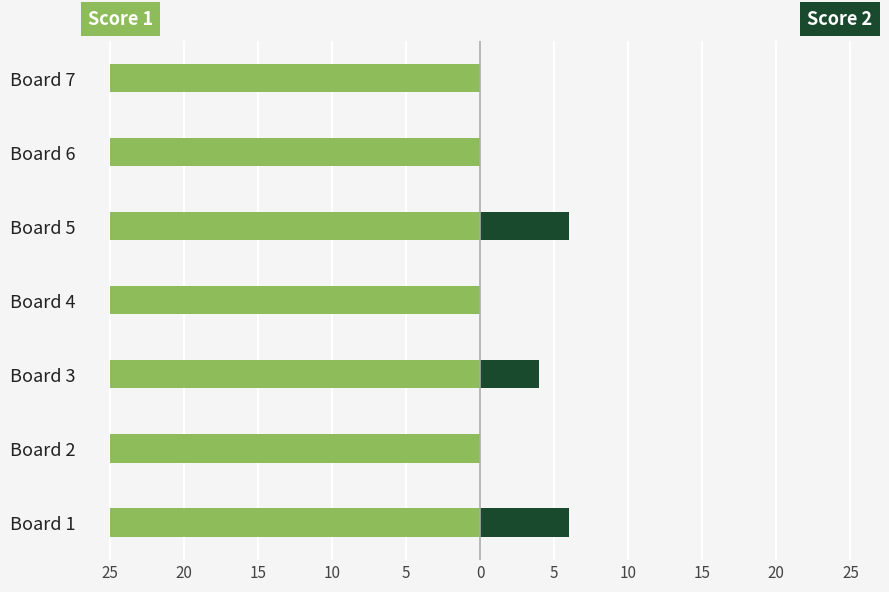

What is the sum of the Score 2 values at Board 4 and Board 5?

6.0